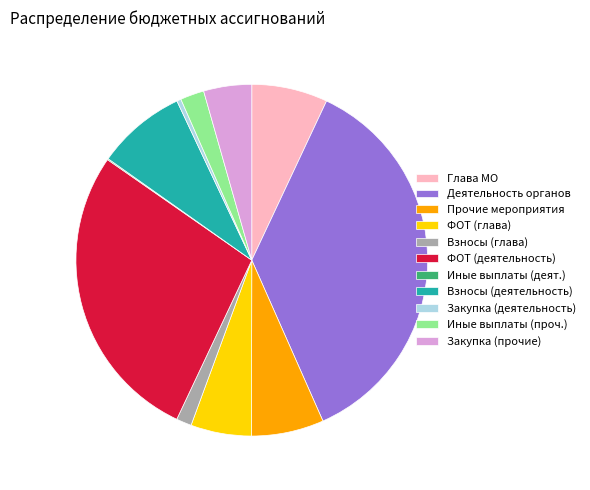

The Деятельность органов slice represents 36% of the pie. True or false?

True